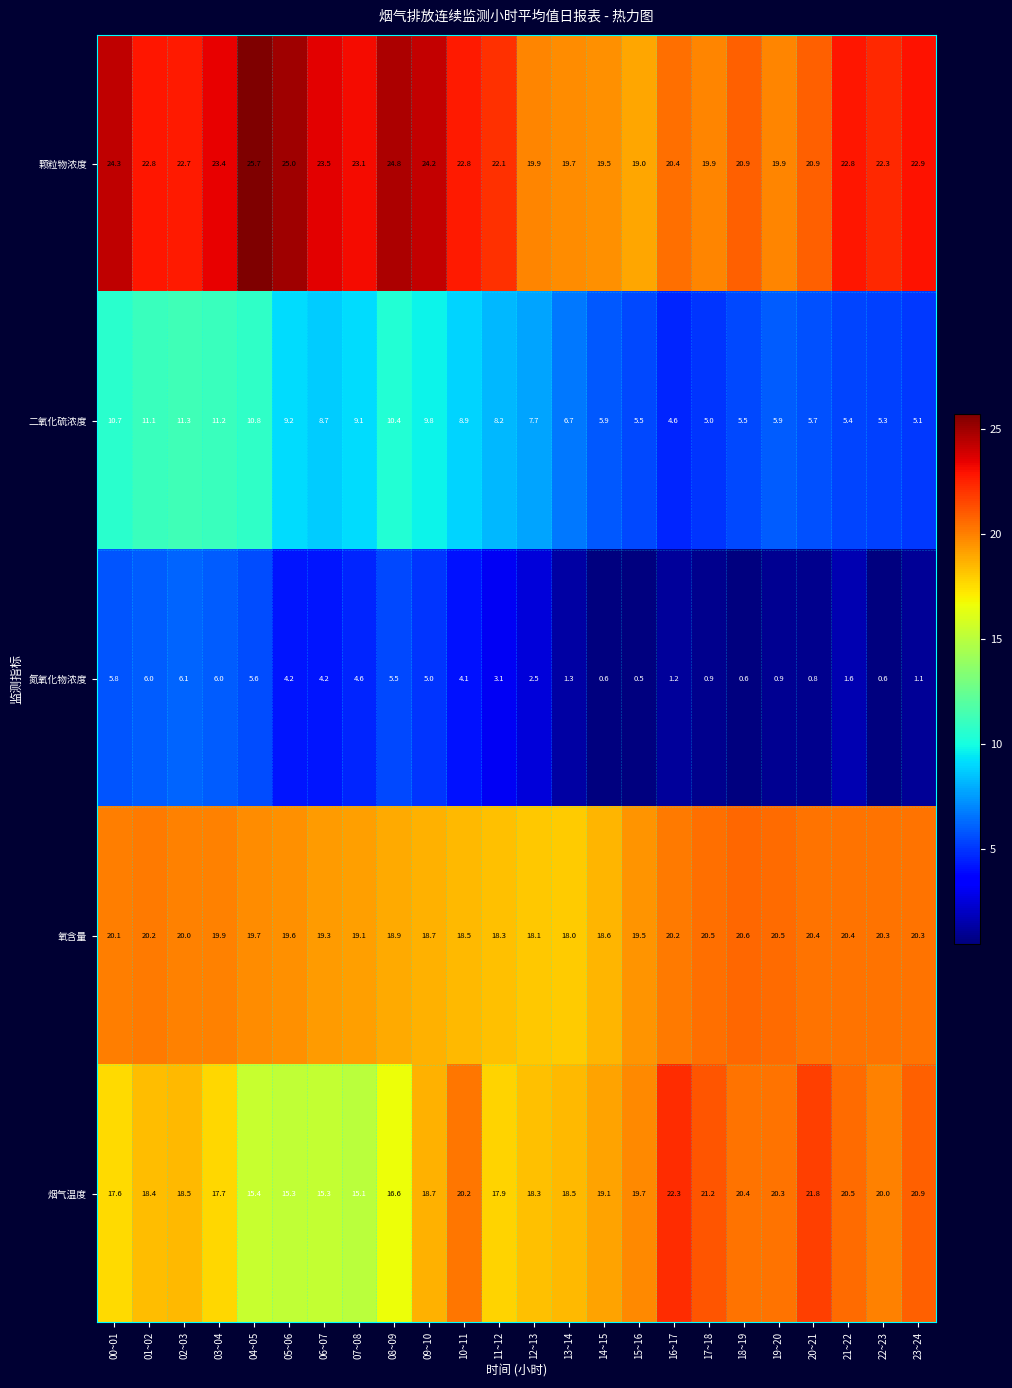

At which category is the sum across all series the highest?

02~03